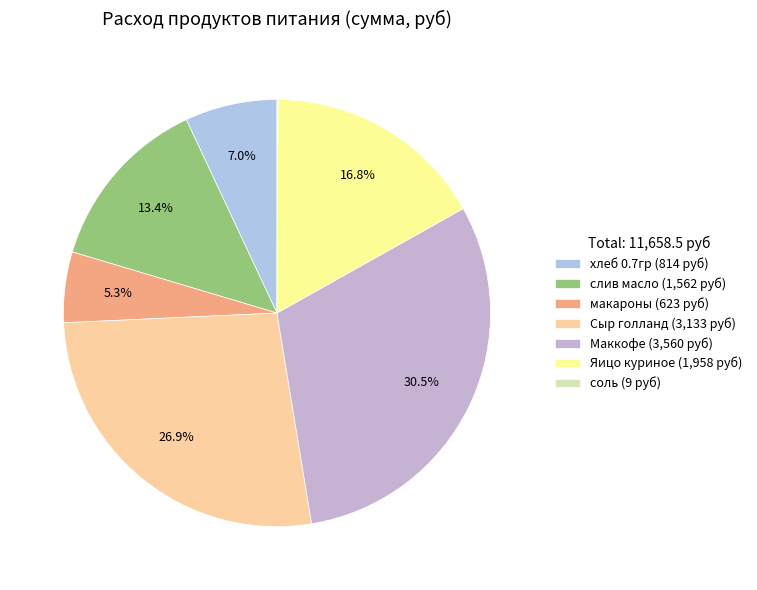

To the nearest percent, what portion does слив масло represent?

13%